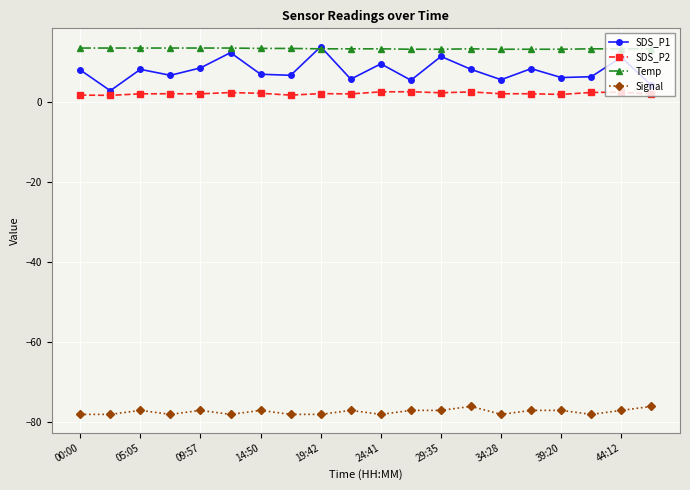

What is the value of the Signal point at the 19th from the left?

-77.0